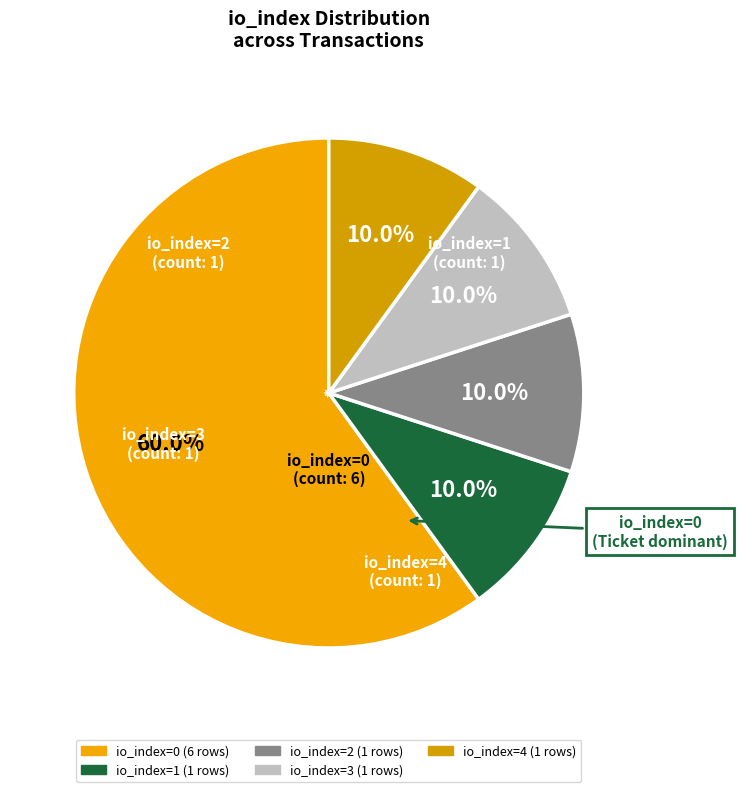

What is the ratio of the value at io_index=0 to the value at io_index=1?

6.0